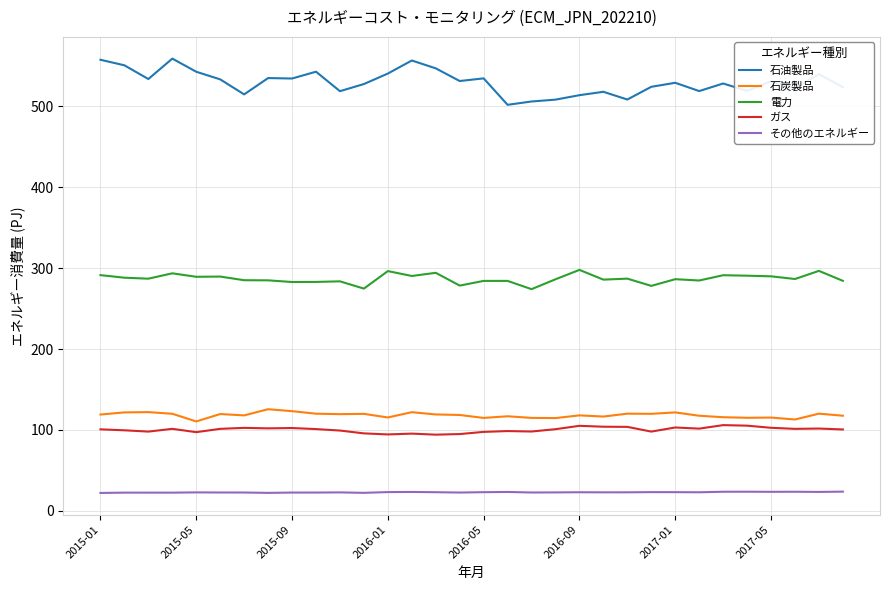

What is the minimum value shown in the chart?

22.2